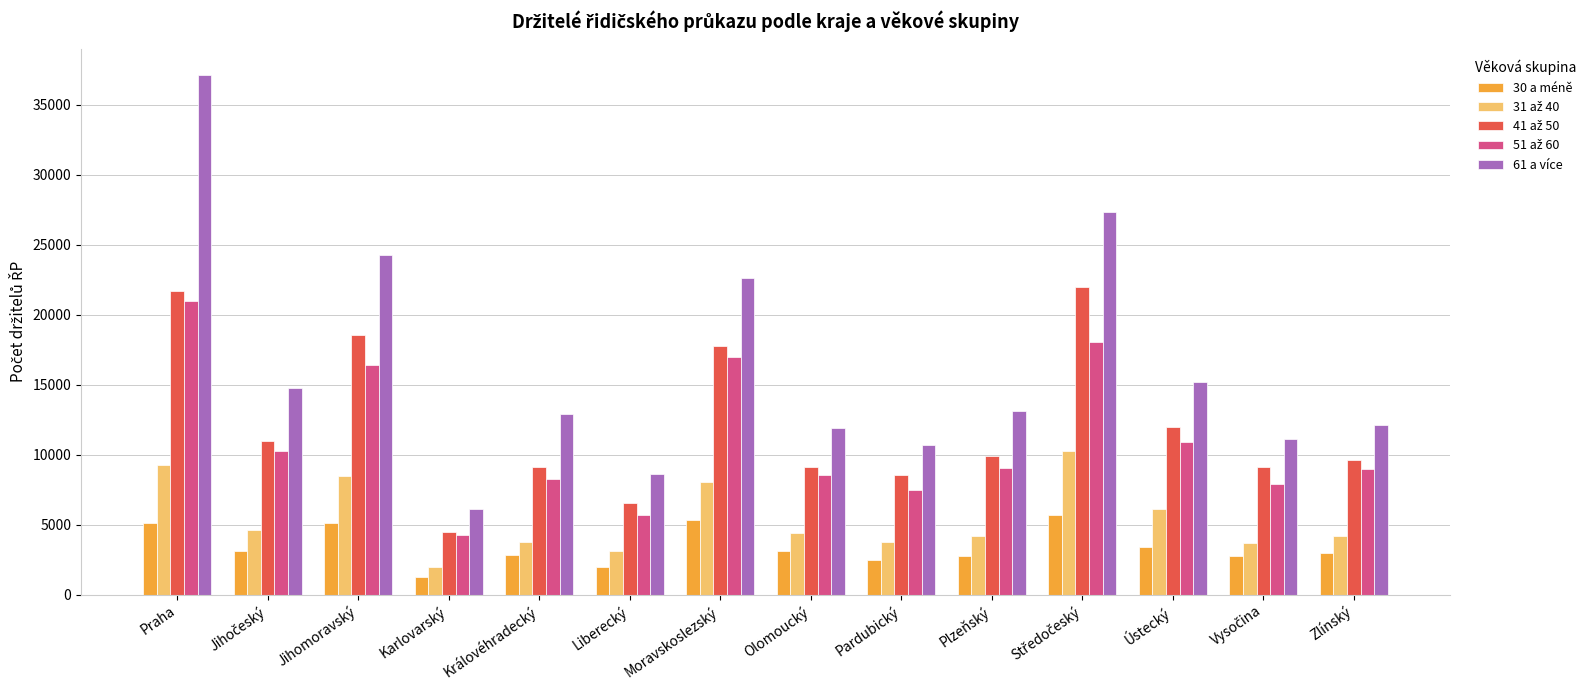

Is the value of 61 a více at Plzeňský greater than the value of 30 a méně at Praha?

Yes